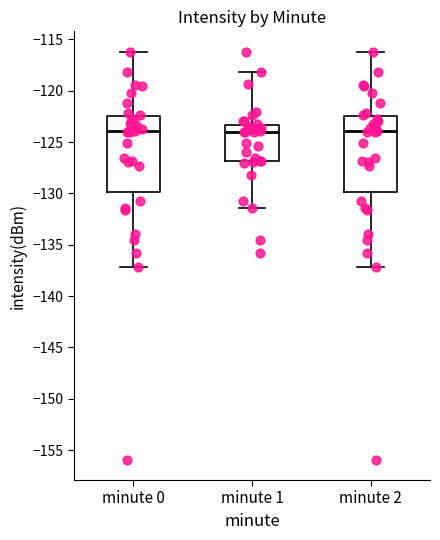

Reading left to right, read every box against the y-axis: the position of its median line, the range the box covers, and the ends of its whiskers. The values are not printed on the chart, so give them approximately, as read against the axis.

minute 0: median -124.0, box -130.0 to -122.5, whiskers -137.0 to -116.0
minute 1: median -124.0, box -127.0 to -123.5, whiskers -131.5 to -118.0
minute 2: median -124.0, box -130.0 to -122.5, whiskers -137.0 to -116.0